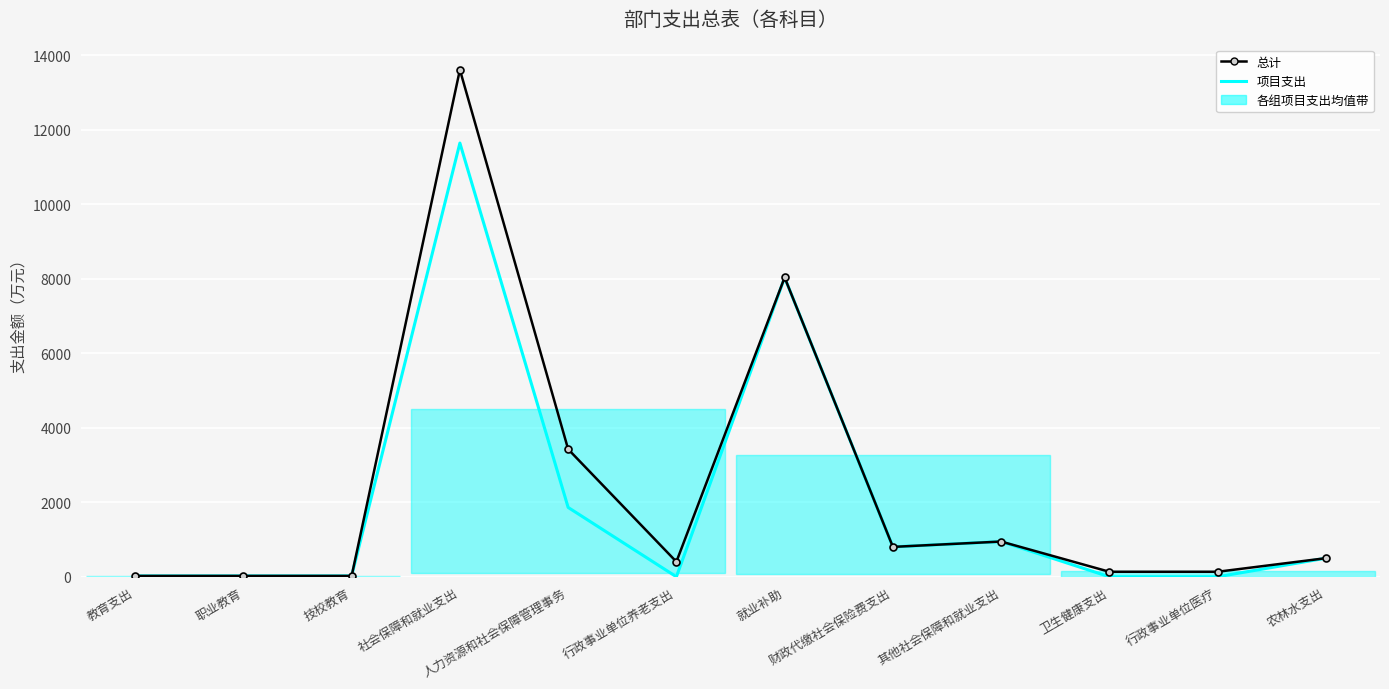

At which category does the chart reach its peak across all series?

社会保障和就业支出